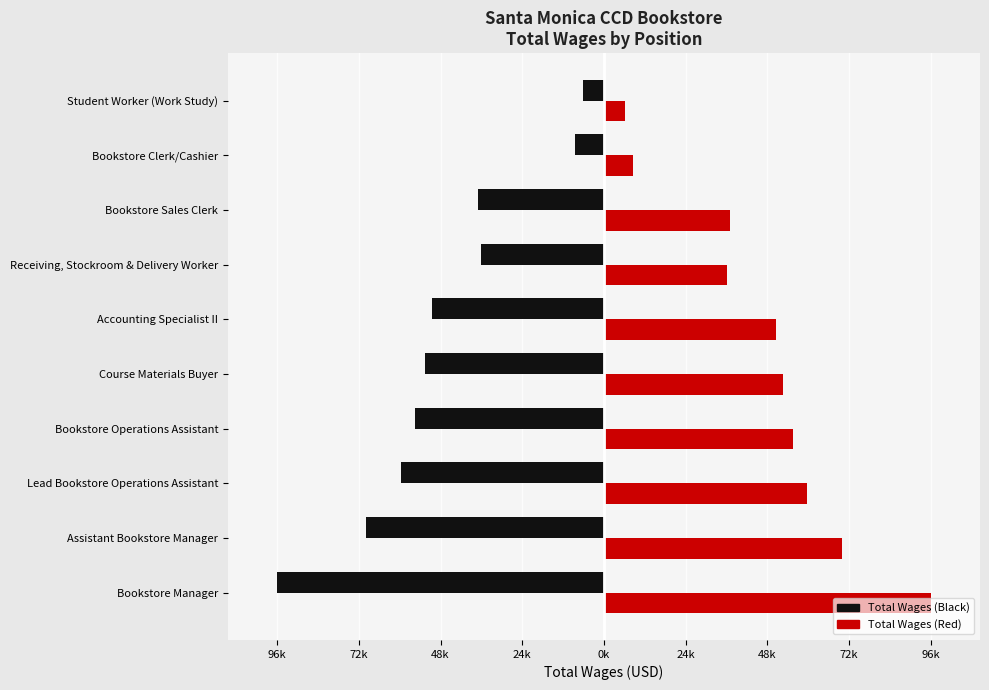

What are all the series names shown in the legend?

Total Wages (Black), Total Wages (Red)